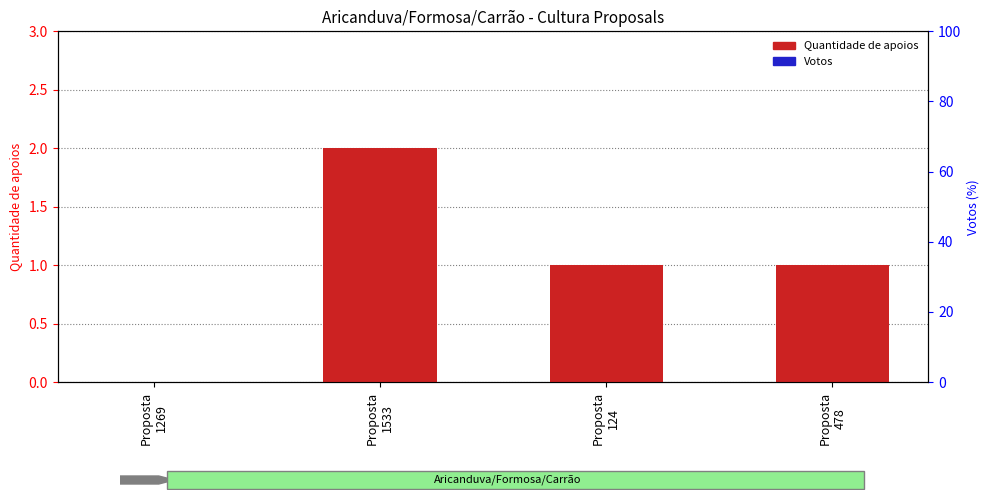

Is it true that Votos equals 0 at Proposta
1269?

True